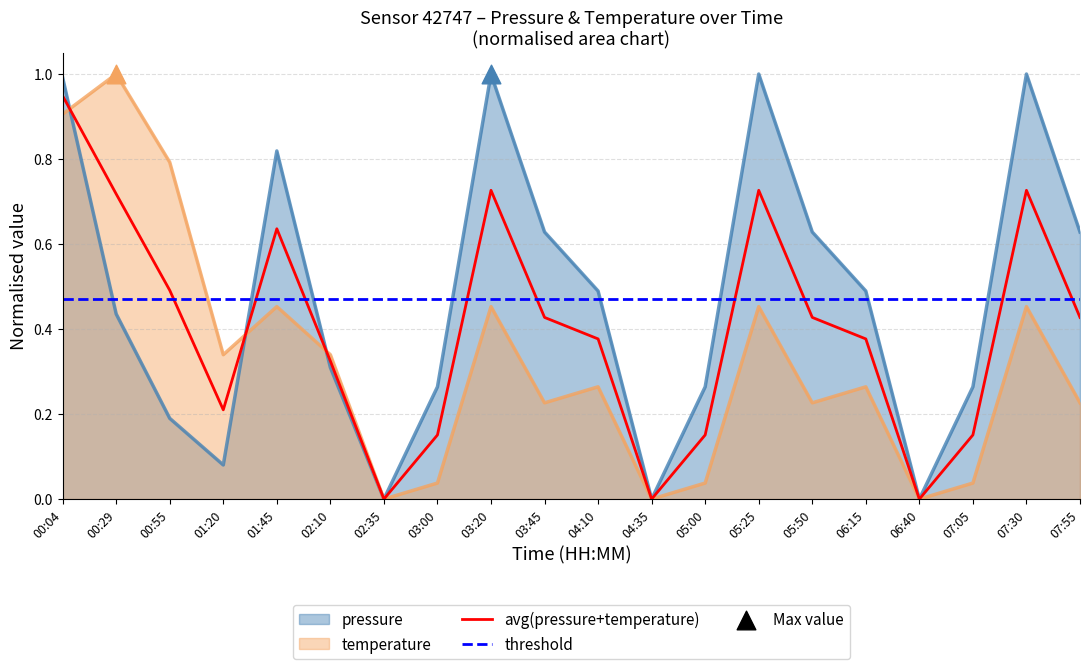

Is the value of temperature at 03:00 greater than the value of pressure at 02:35?

Yes